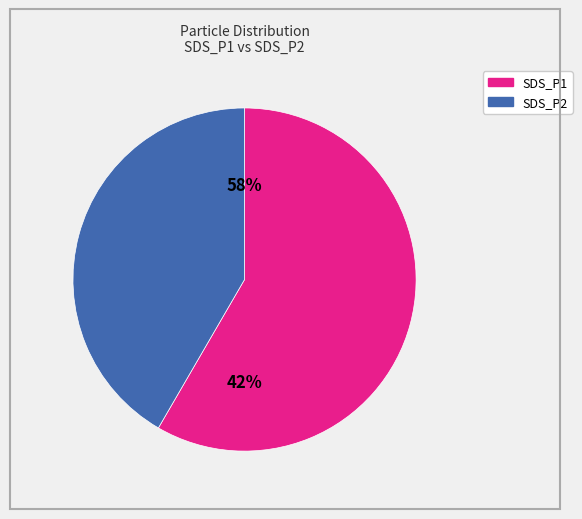

What is the change in value from SDS_P1 to SDS_P2?

-1.8